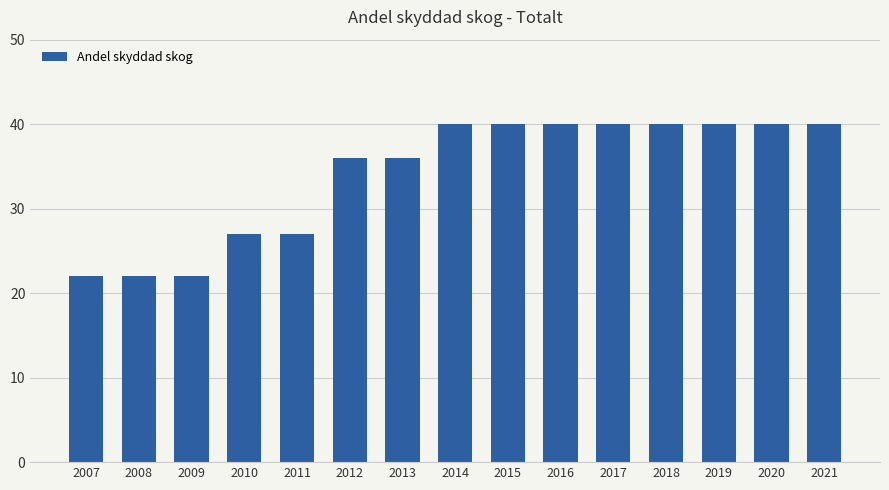

What is the minimum value shown in the chart?

22